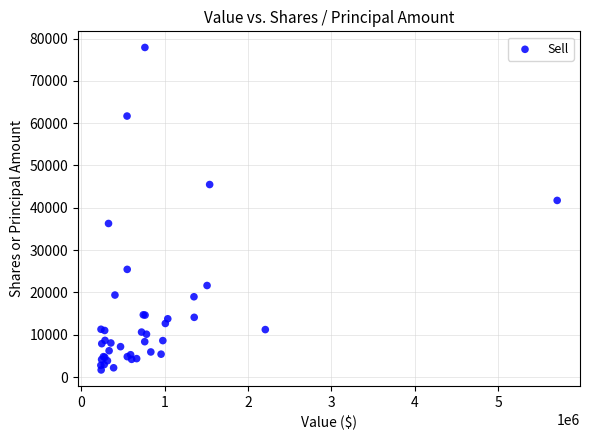

What Y value in the scatter plot is closest to 39782?

41738